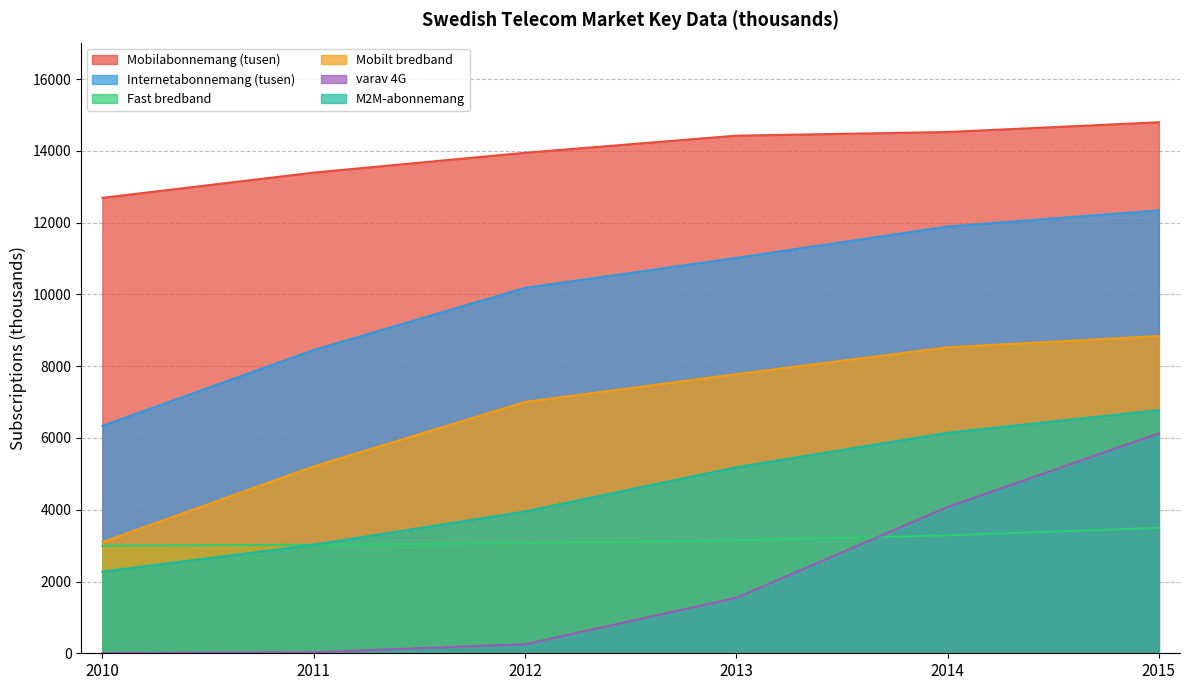

Between 2012 and 2013, which series saw the biggest shift?

varav 4G